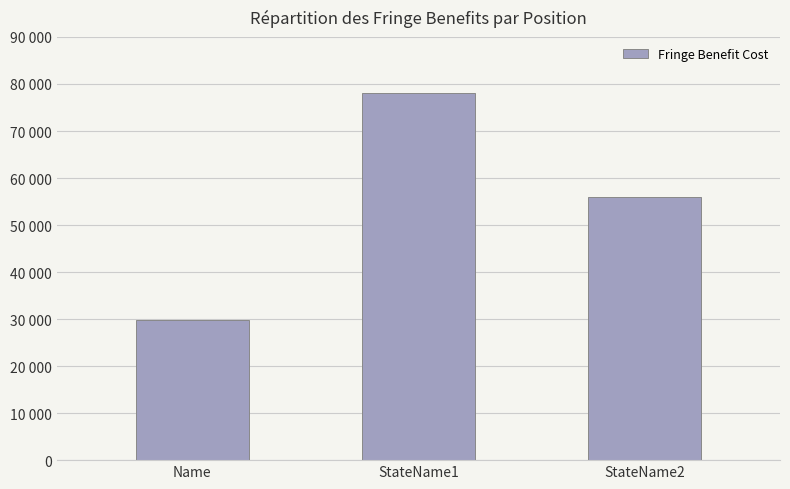

Which has a higher value, Name or StateName2?

StateName2